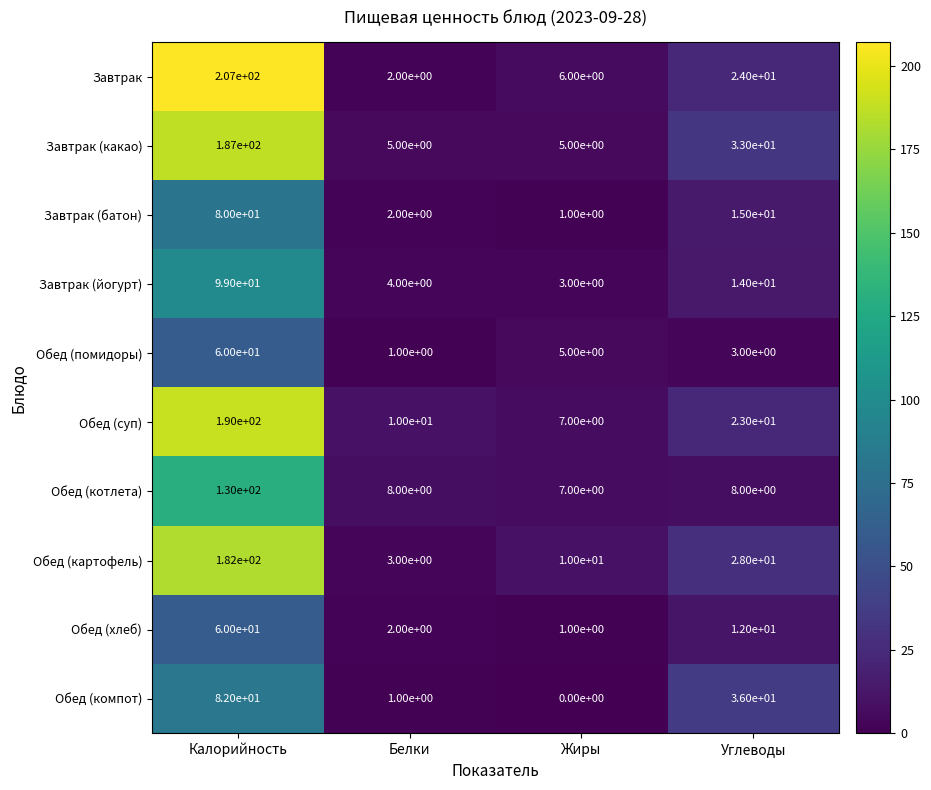

What is the greatest value displayed?

207